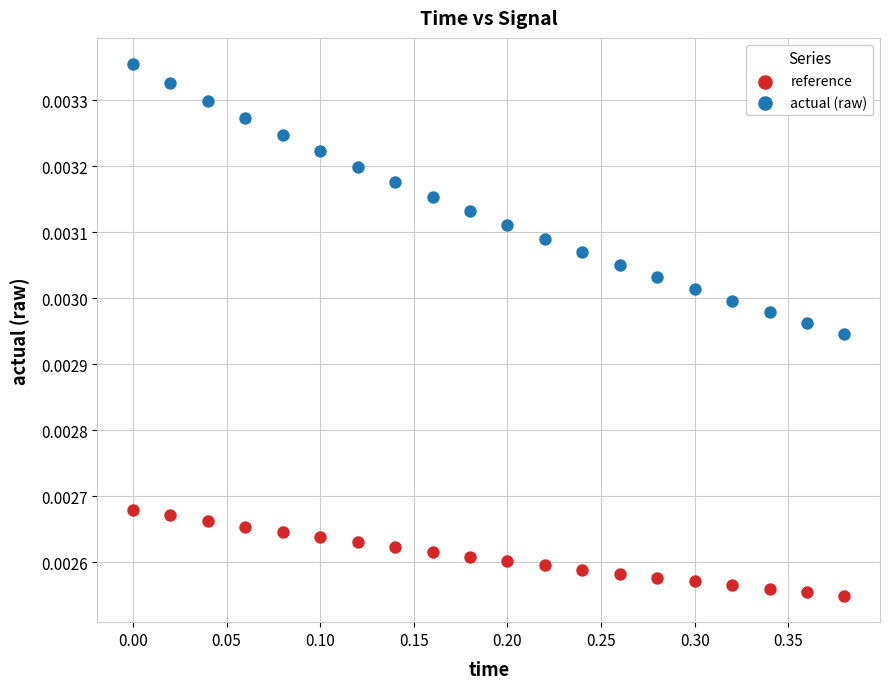

Which series reaches the minimum Y coordinate?

reference